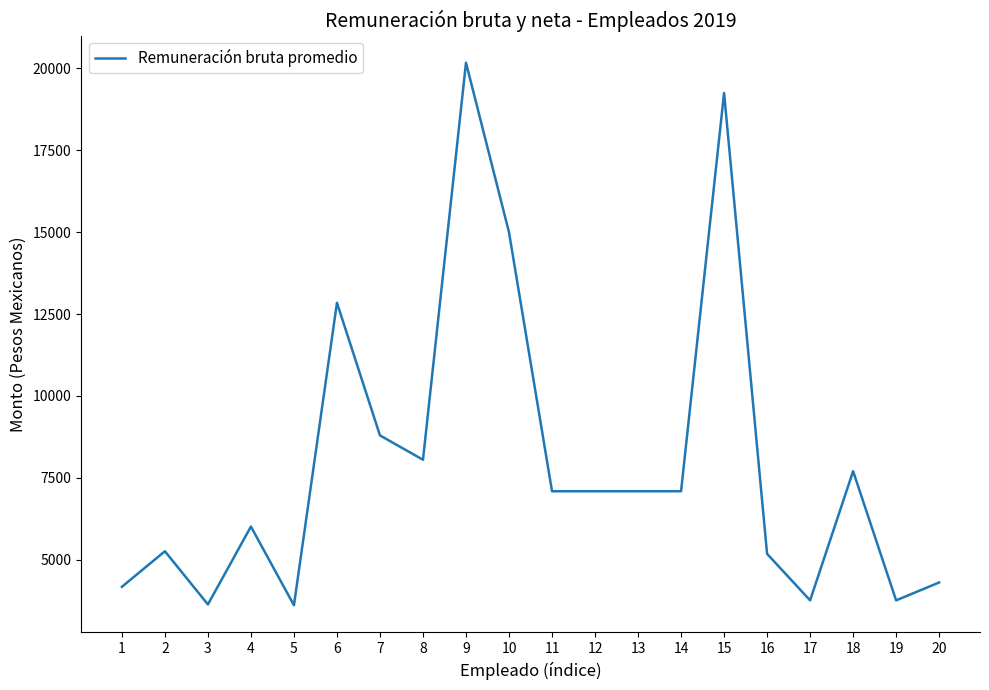

Where does the data first go above 7088?

6